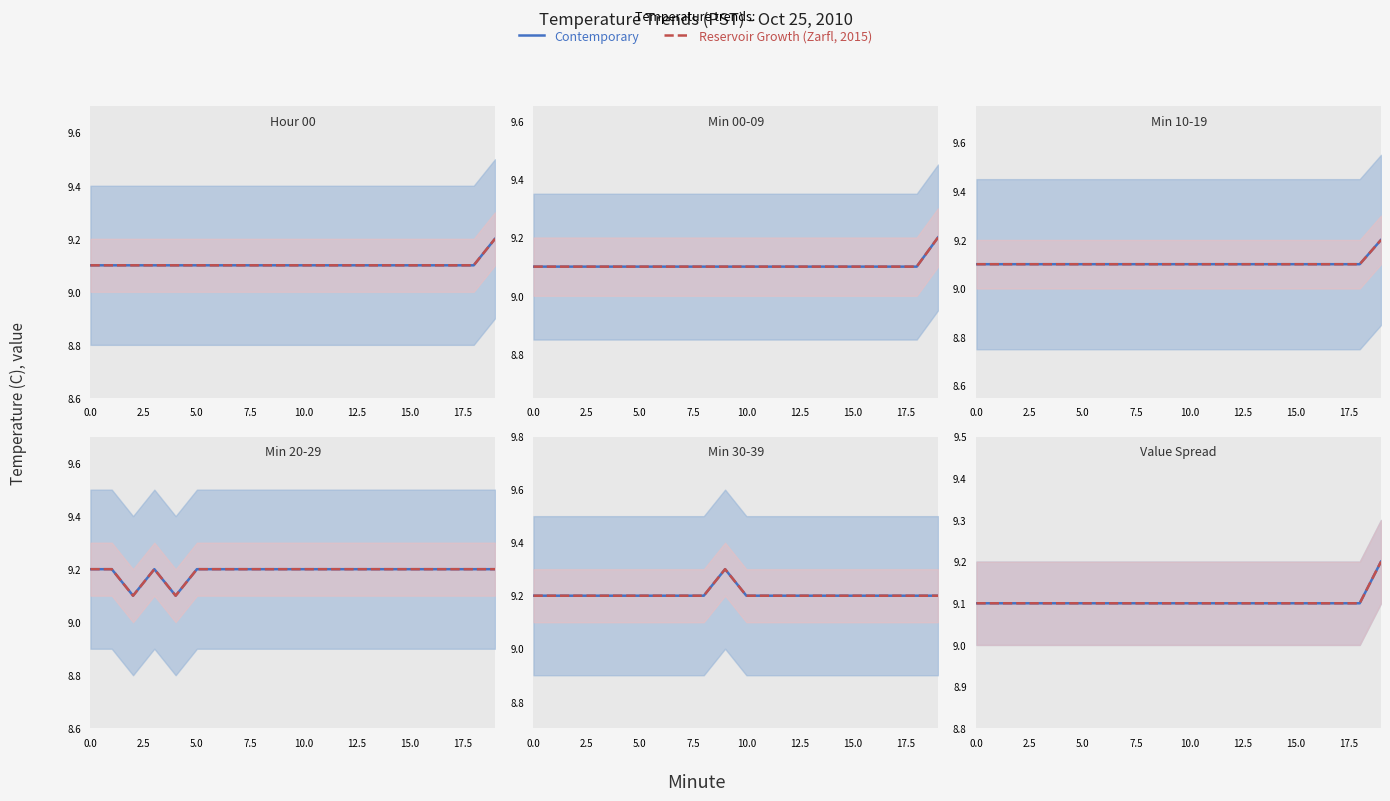

What is the value of the Contemporary point at the 3rd from the left?

9.1